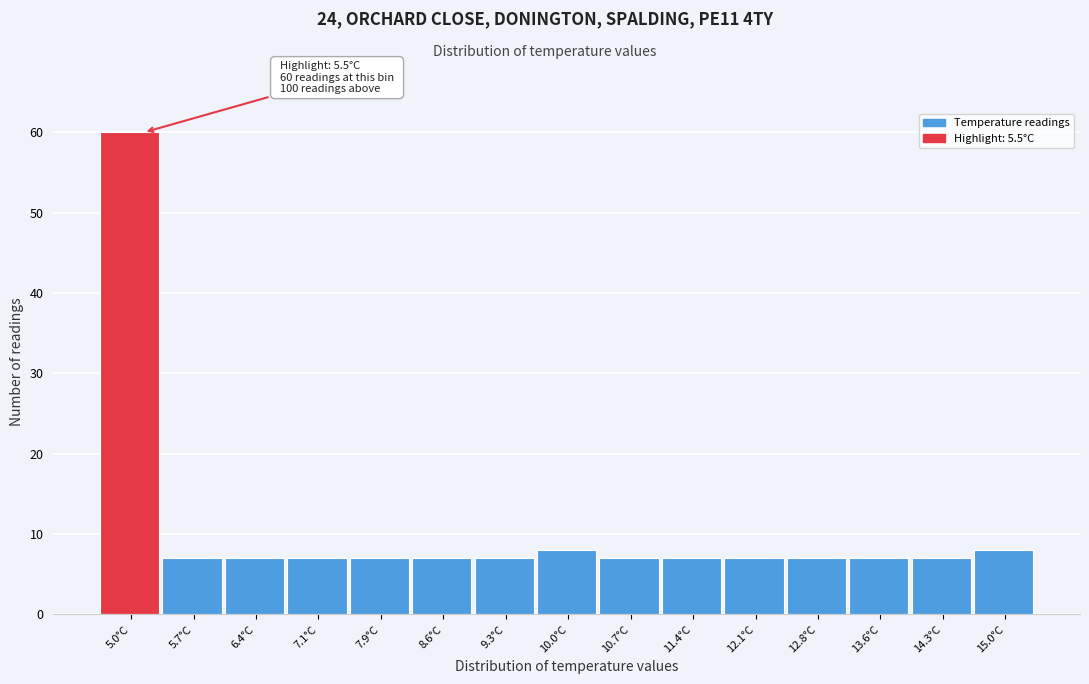

Reading left to right, extract all data points from this chart.

5.0°C=60	5.7°C=7	6.4°C=7	7.1°C=7	7.9°C=7	8.6°C=7	9.3°C=7	10.0°C=8	10.7°C=7	11.4°C=7	12.1°C=7	12.8°C=7	13.6°C=7	14.3°C=7	15.0°C=8